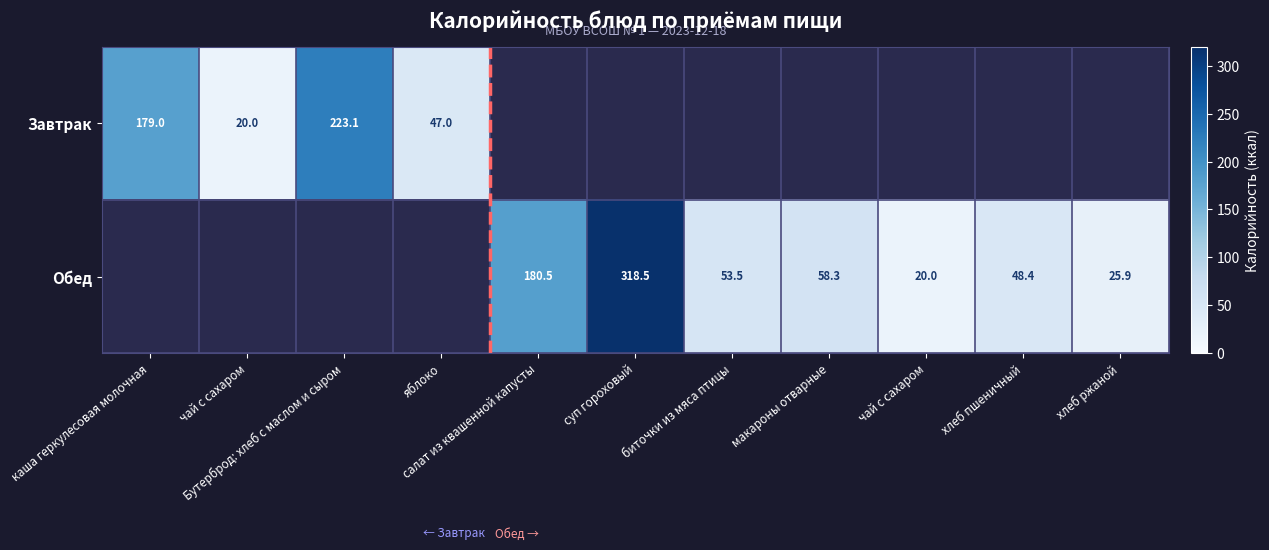

Between салат из квашенной капусты and биточки из мяса птицы, which series saw the biggest shift?

Обед